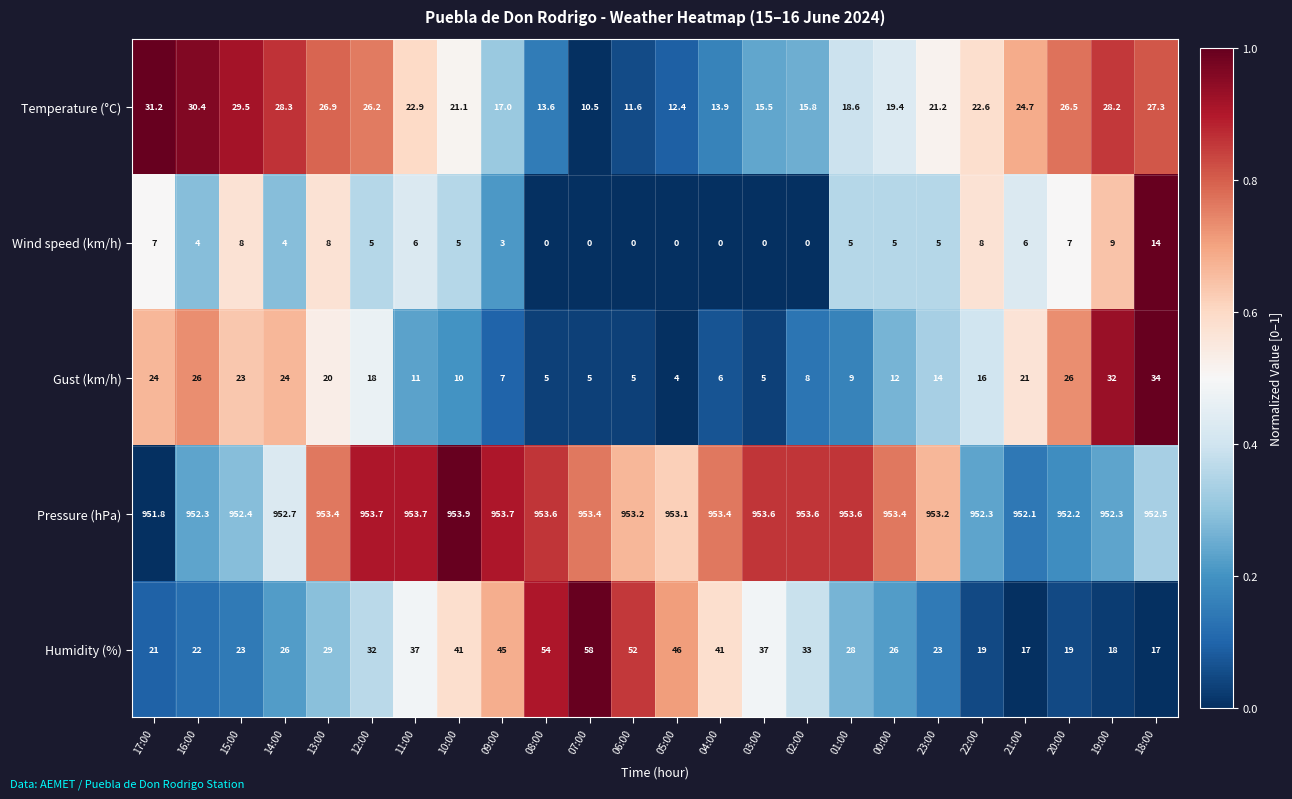

Which series has the largest range (max minus min)?

Humidity (%)